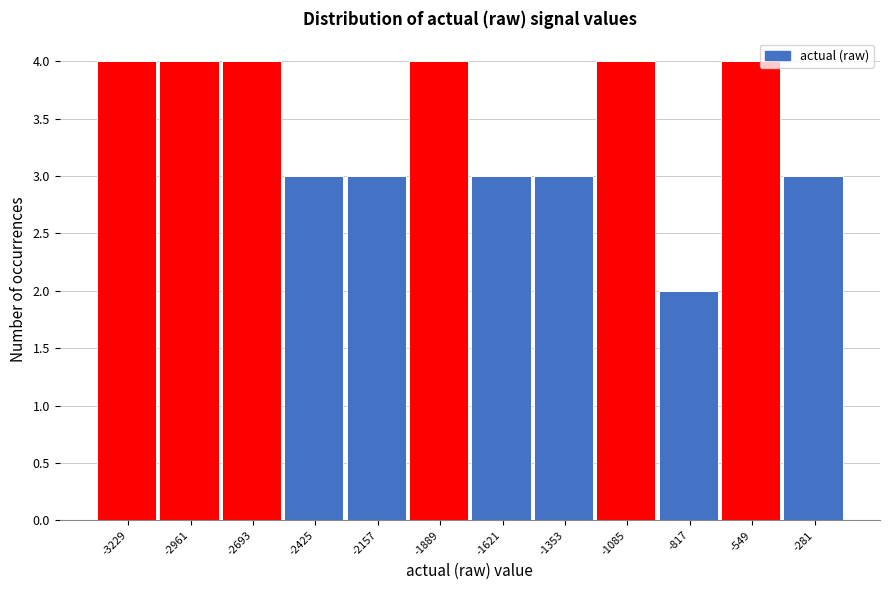

Reading left to right, list all the values displayed in this chart.

4	4	4	3	3	4	3	3	4	2	4	3